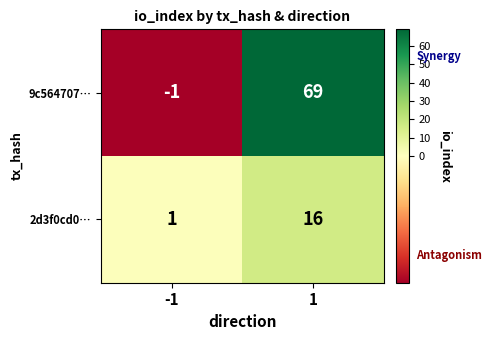

Which series has the largest total across all categories?

9c564707…